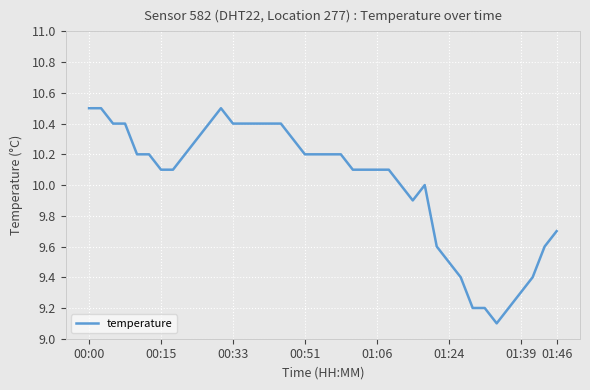

What is the greatest value displayed?

10.5